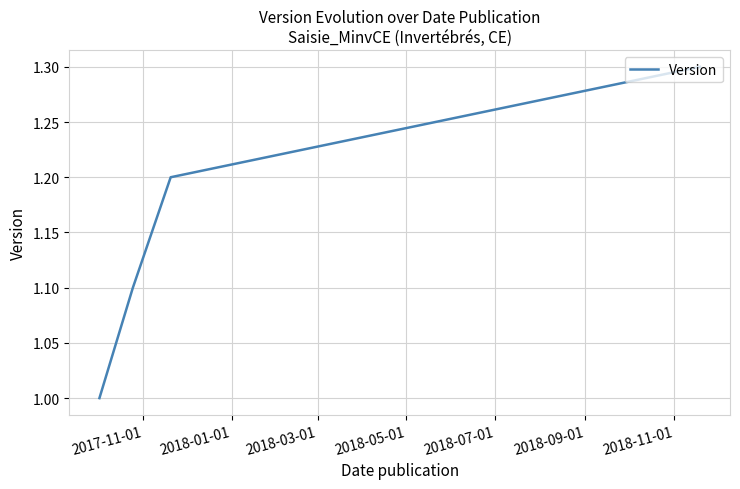

True or false: there are more than 1 points higher than both neighbors.

False